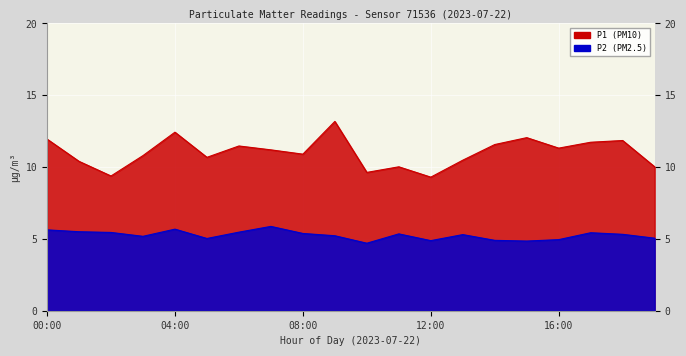

True or false: P1 and P2 cross at least once.

False